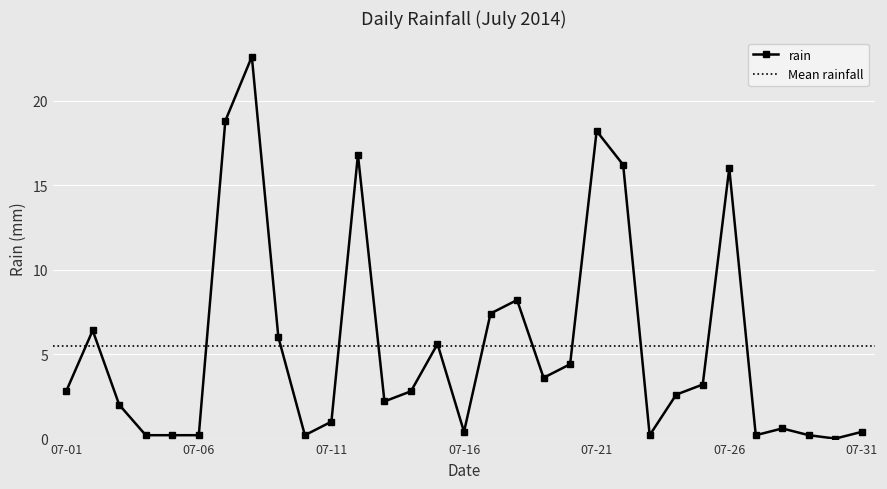

At which category does the chart reach its minimum across all series?

2014-07-30